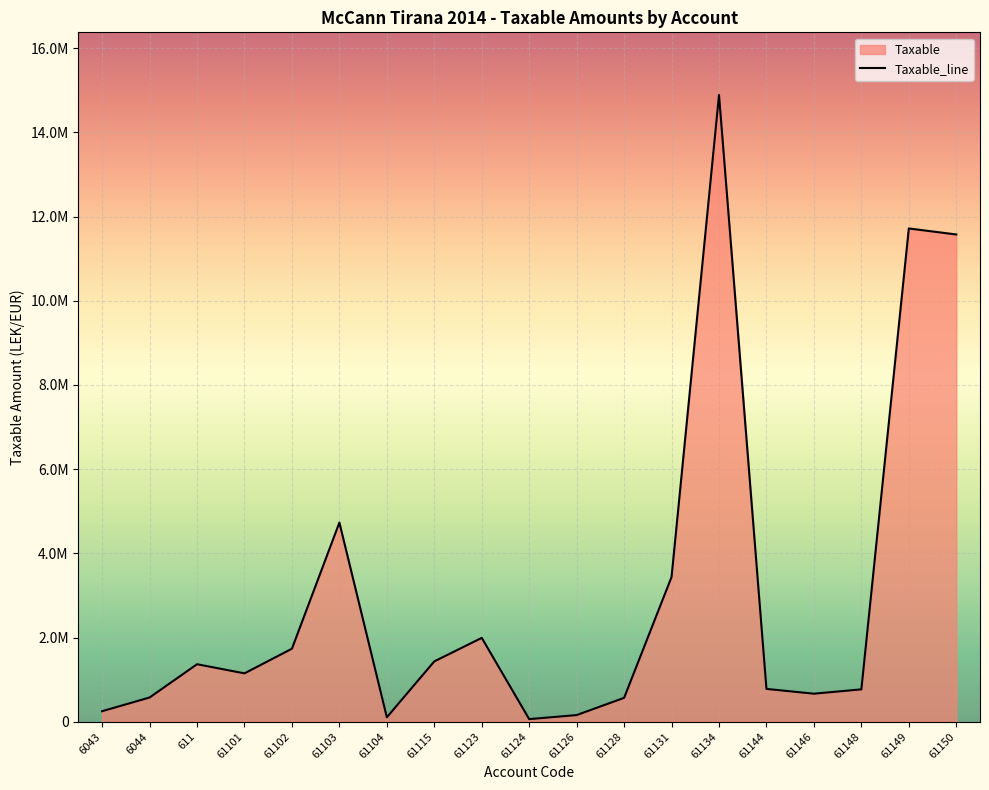

At which category does the data reach its first local peak?

611